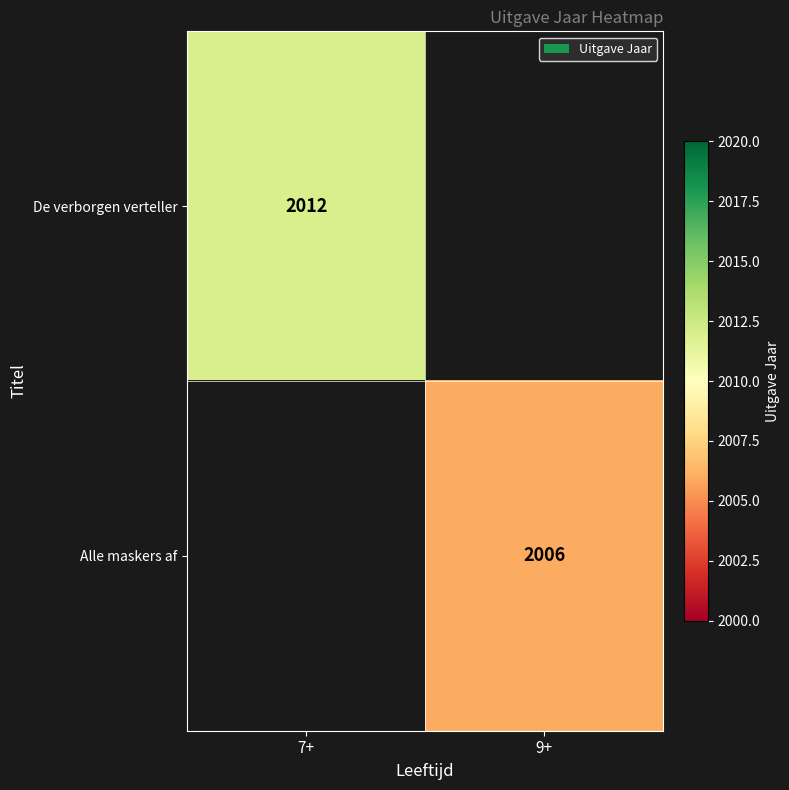

The value of De verborgen verteller at 7+ is 2012. True or false?

True